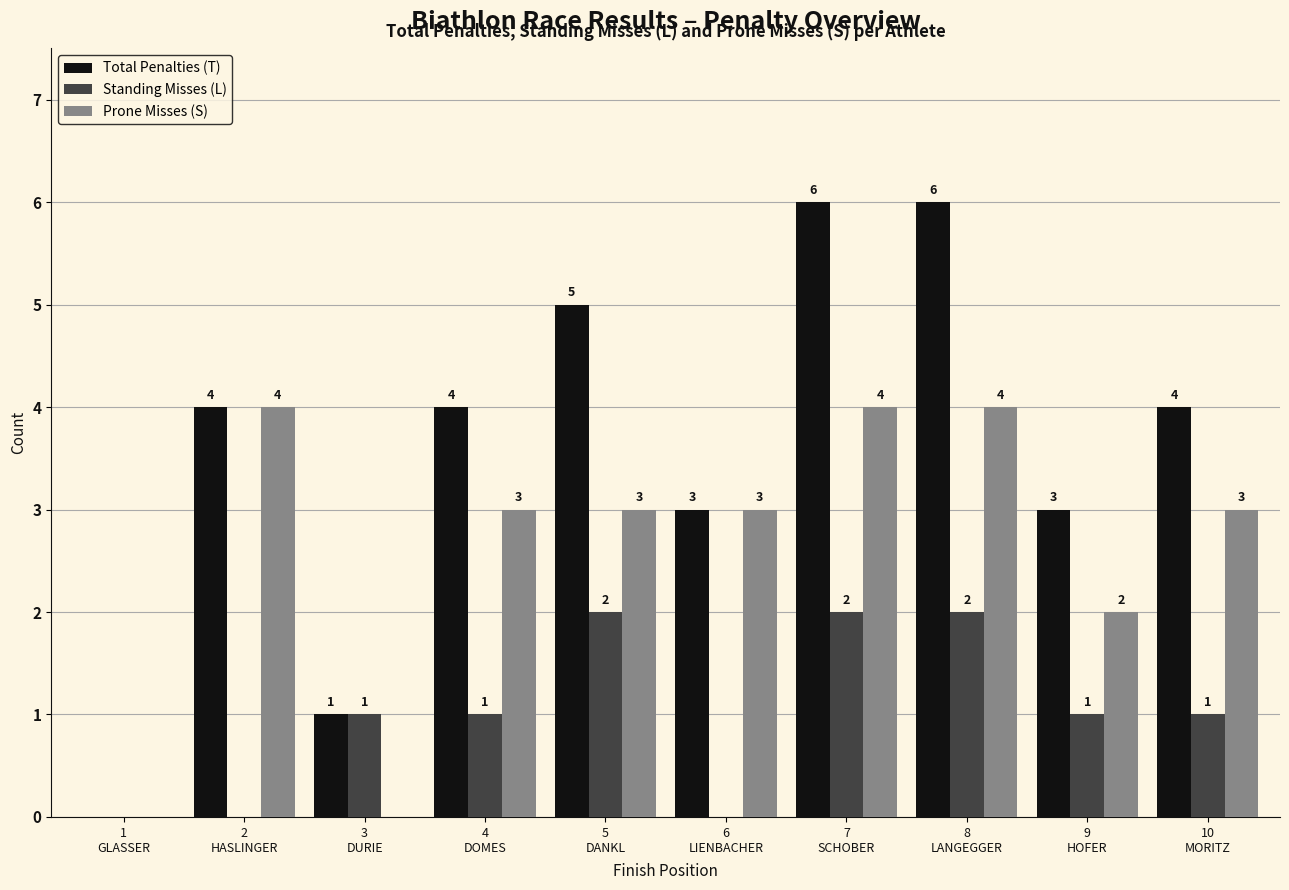

How many Standing Misses (L) values are between 0 and 2?

10